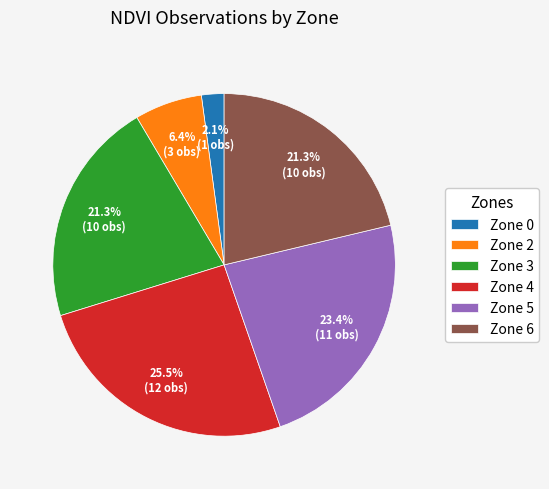

Is Zone 2 the majority of the pie?

No